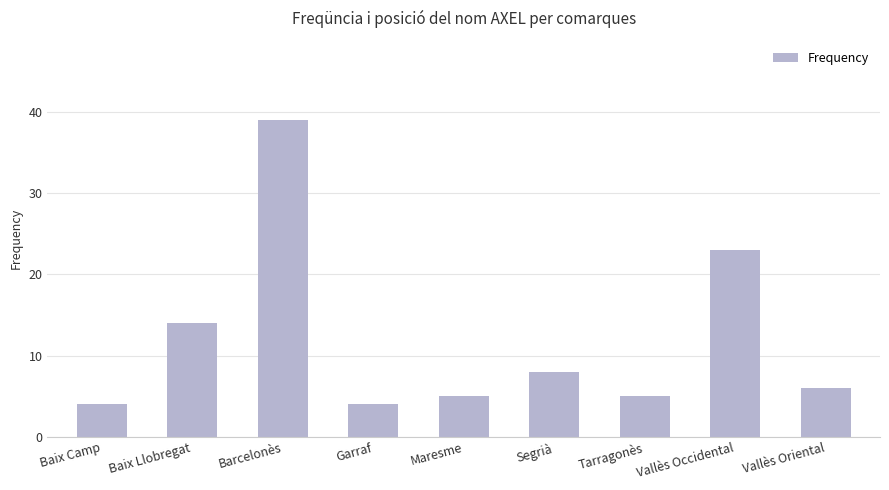

What is the average value?

12